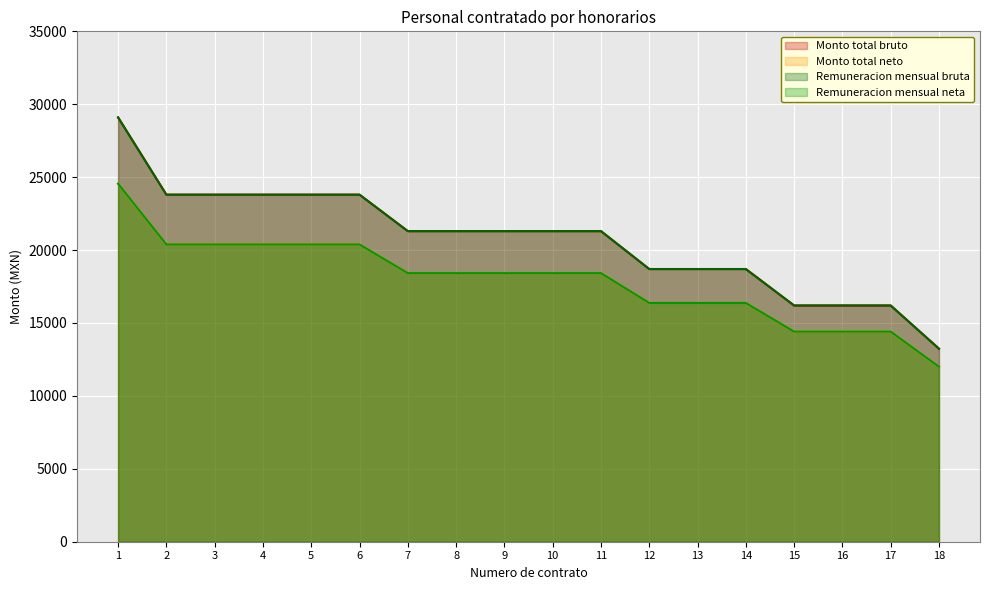

What is the greatest value displayed?

29100.0